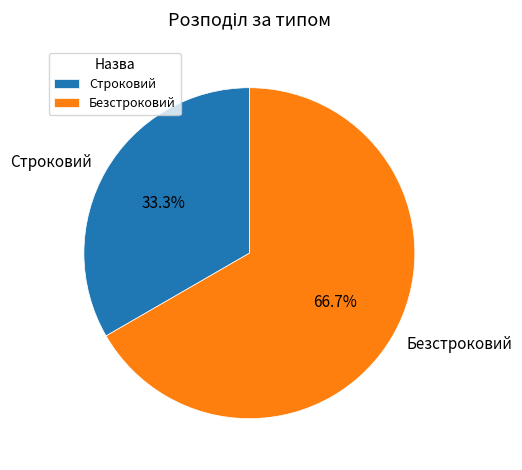

Which has a higher value, Строковий or Безстроковий?

Безстроковий